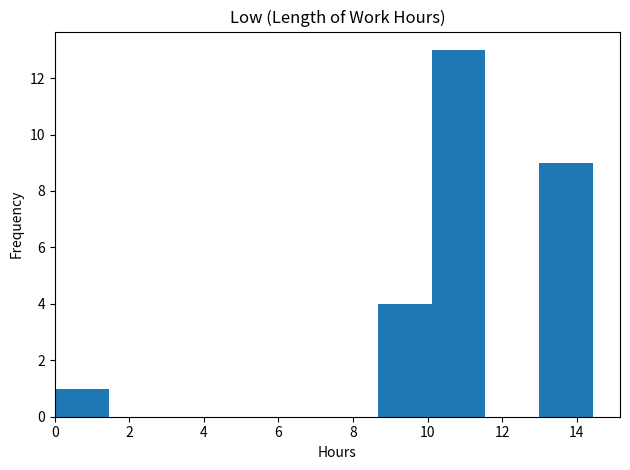

How tall is the bar that spans 13.0 to 14.4 on the x-axis? Neither the bar edges nor the heights are printed on the chart, so give them approximately, as read against the axes.

9